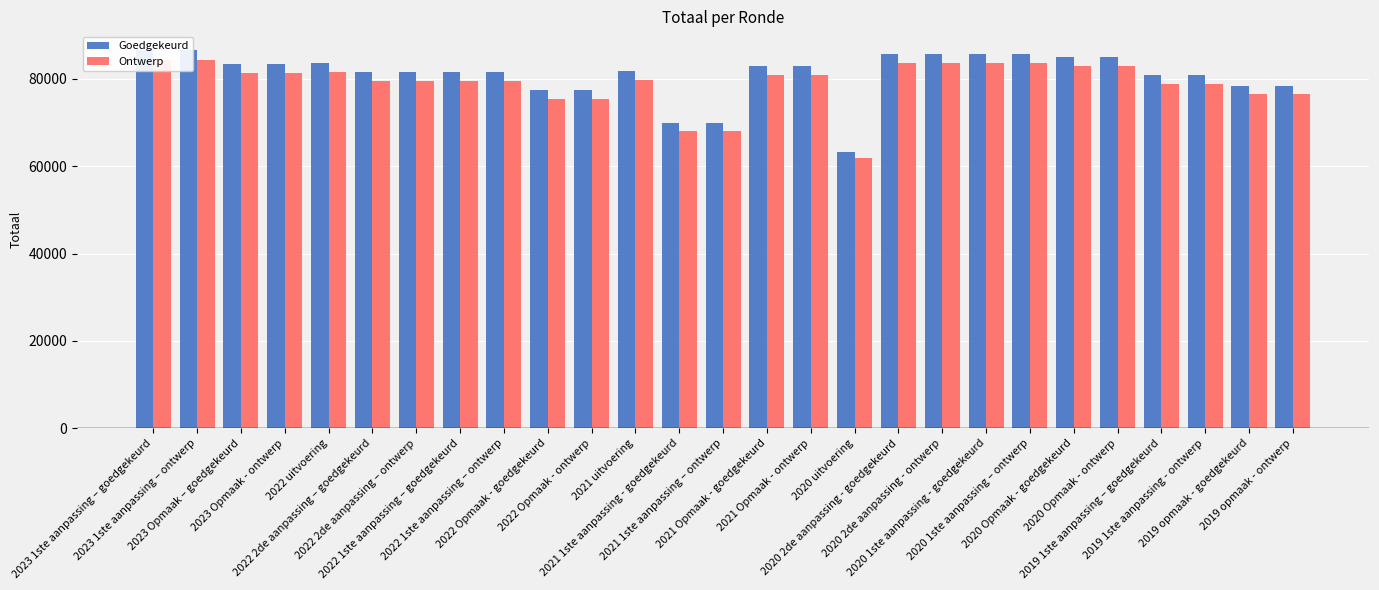

Where is Ontwerp nearest to the value 73083?

2022 Opmaak - goedgekeurd